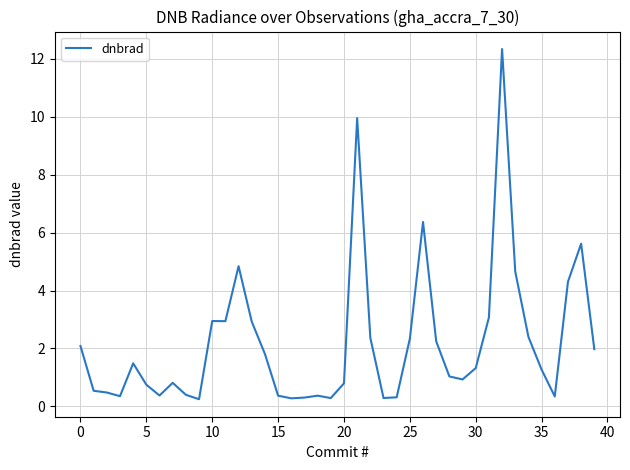

What is the difference between the maximum and minimum values?

12.1